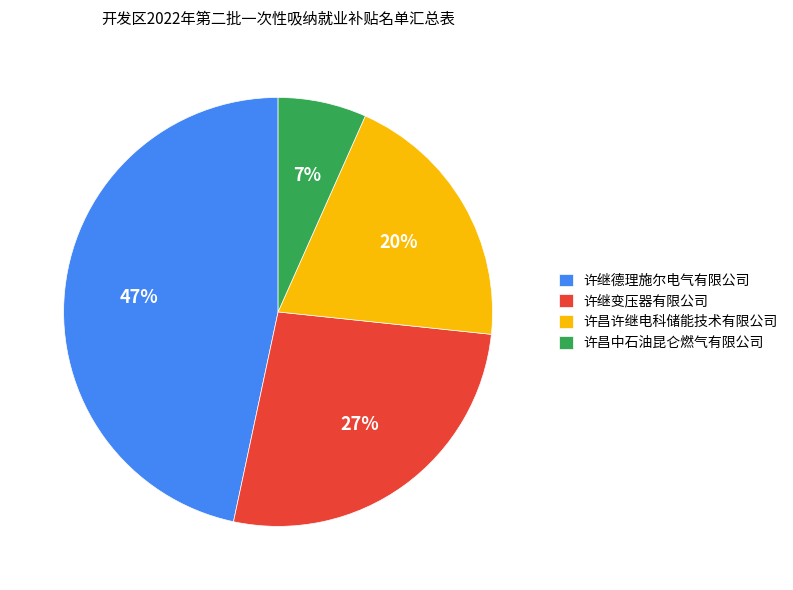

Do 许昌许继电科储能技术有限公司 and 许继变压器有限公司 together represent more than half of the pie?

No